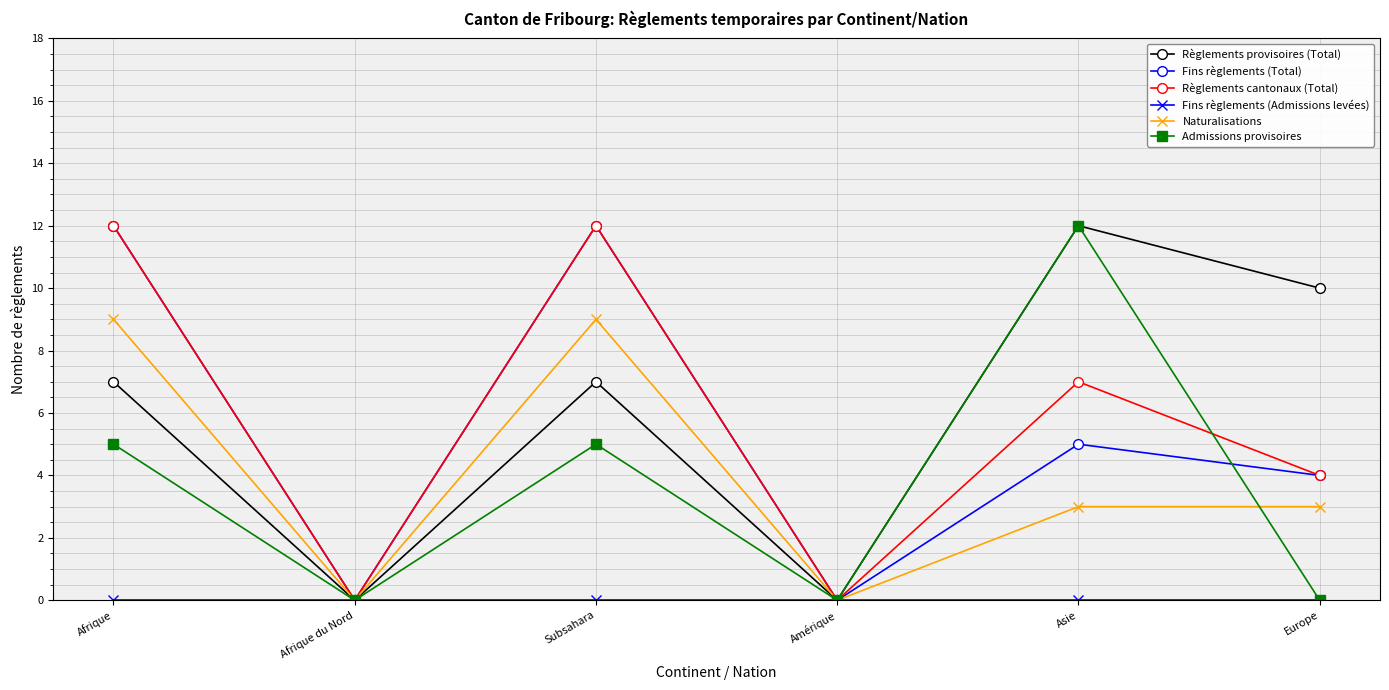

What is the difference between the highest and lowest values at Asie?

12